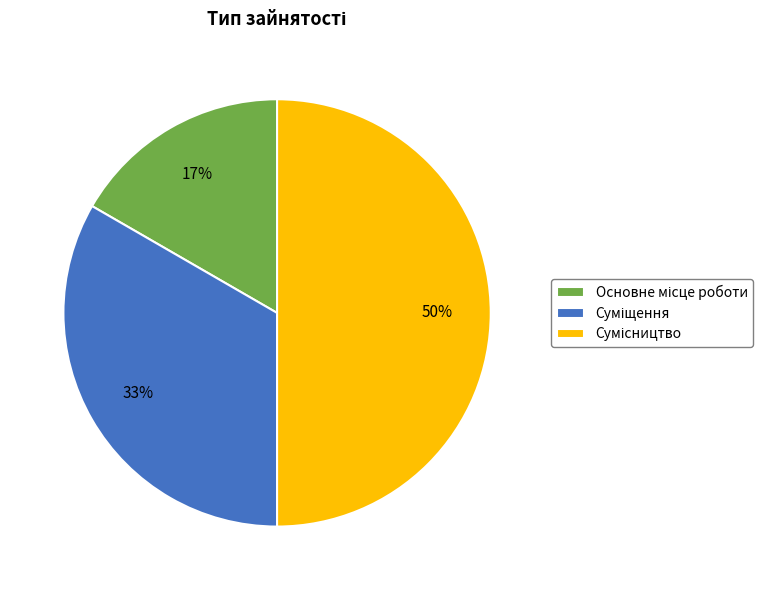

Count the number of slices in the pie.

3